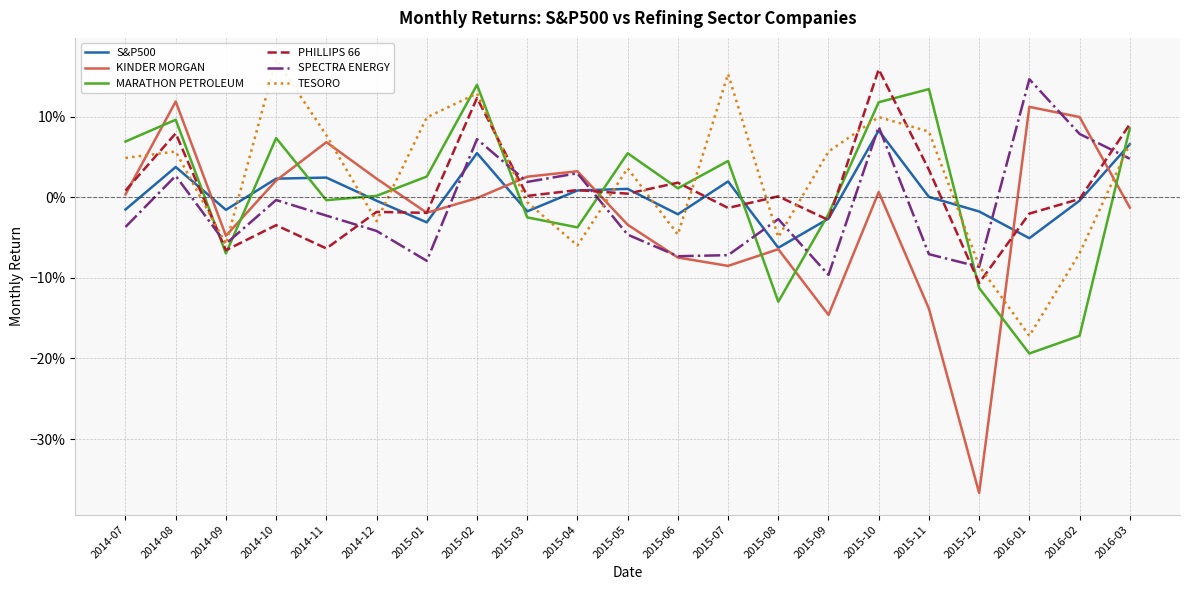

What position from the left is 2015-02?

8